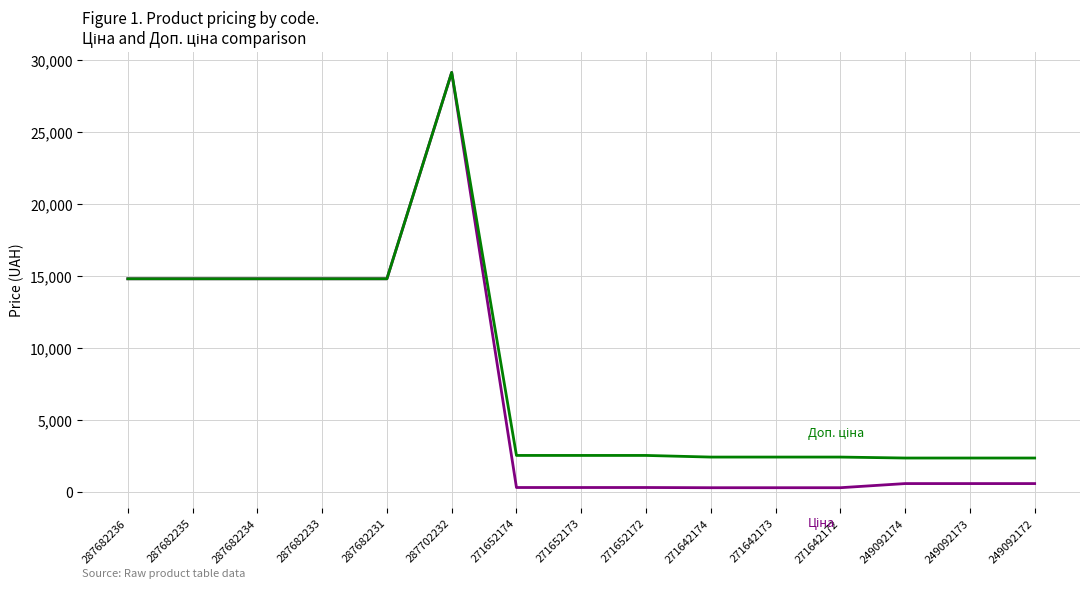

At which category is the sum across all series the highest?

287702232